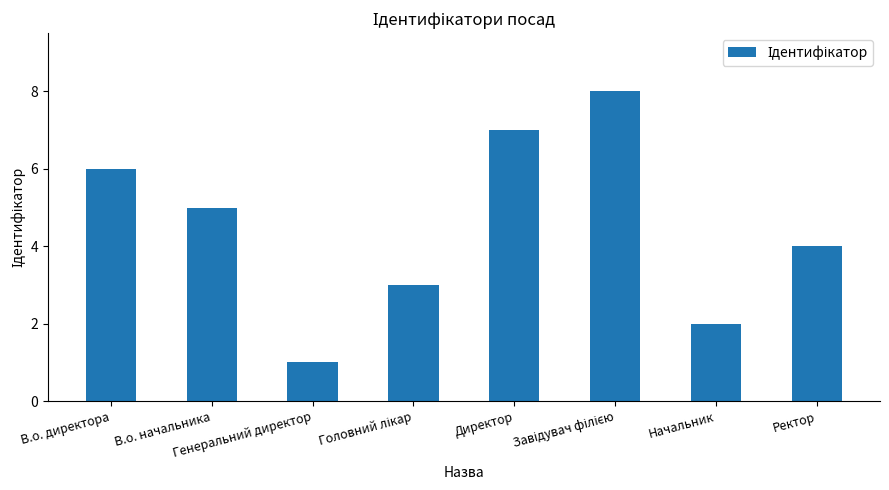

Read the value at Генеральний директор.

1